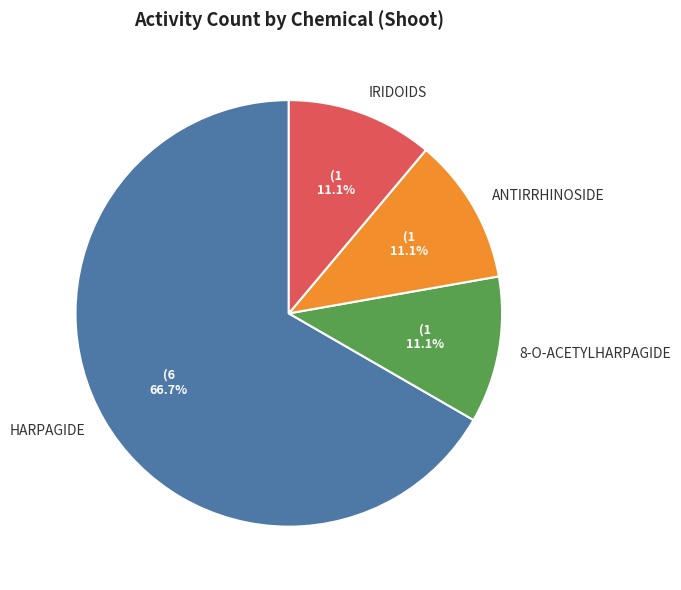

True or false: 8-O-ACETYLHARPAGIDE accounts for 22% of the total.

False